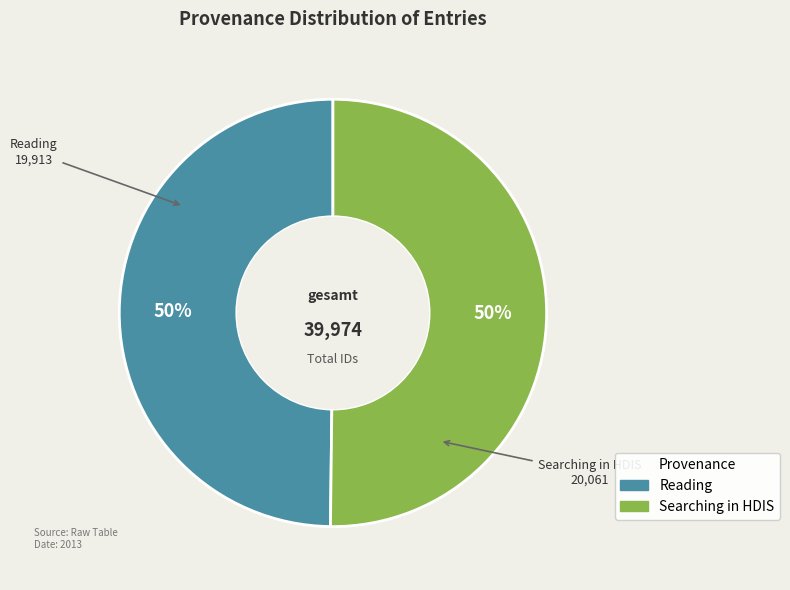

Do Searching in HDIS and Reading together represent more than half of the pie?

Yes